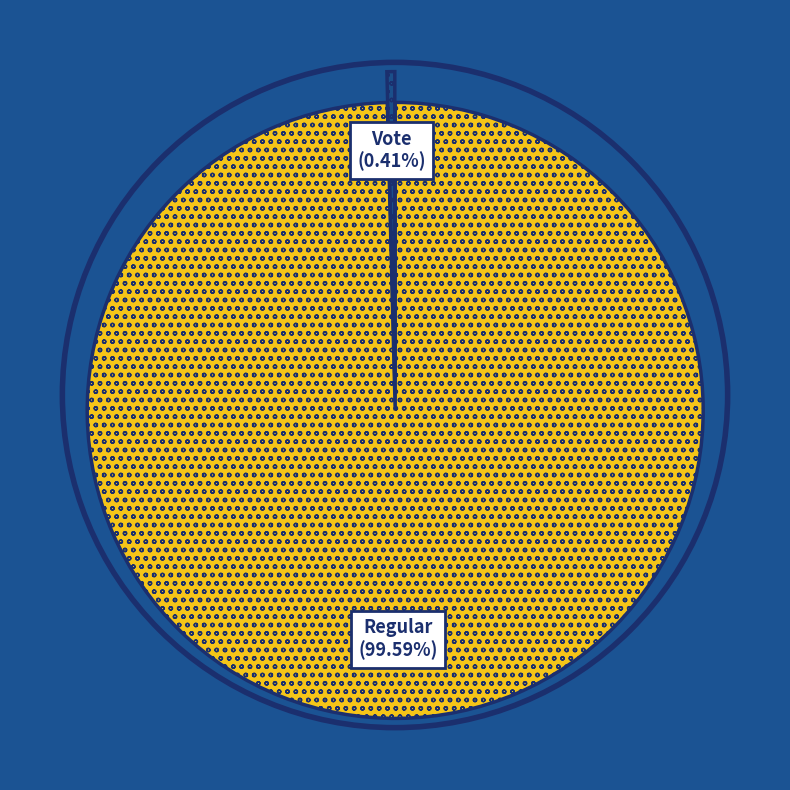

Is there a majority slice in this chart?

Yes